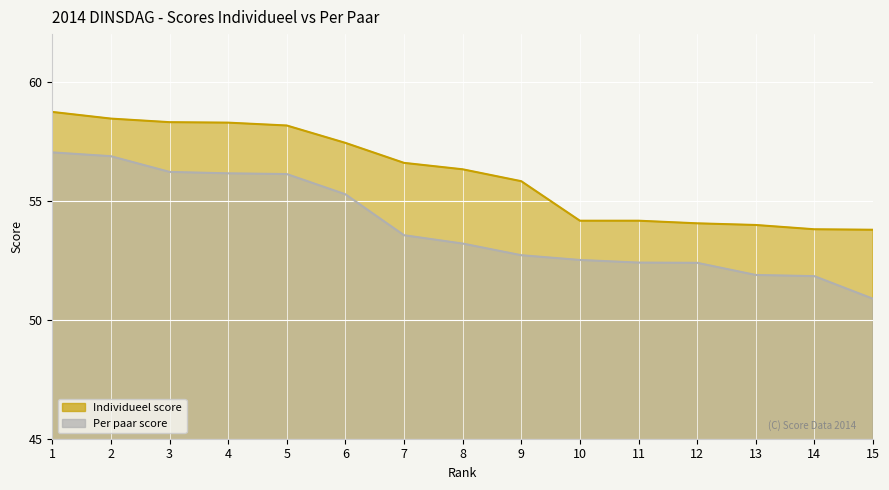

How many values in the Per paar score series are below 53?

7